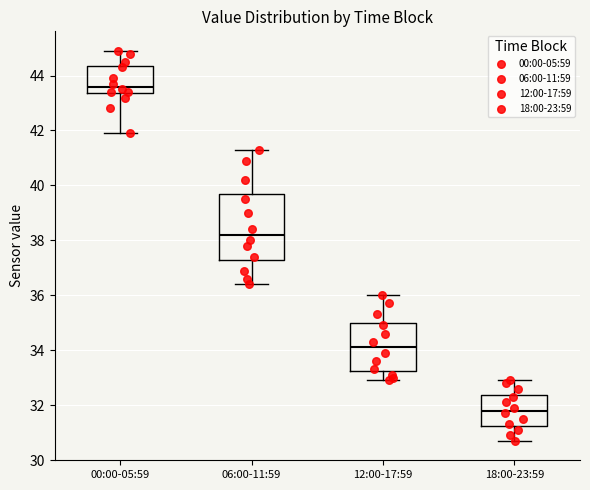

Comparing the boxes themselves (not the whiskers), which one is the tallest?

06:00-11:59